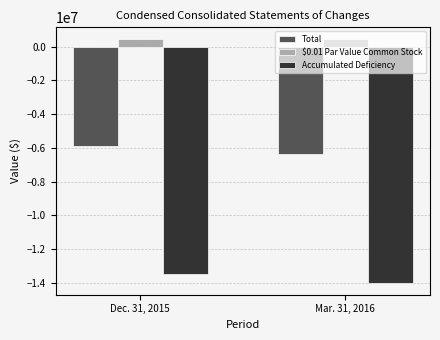

How many bars are there in each group?

3